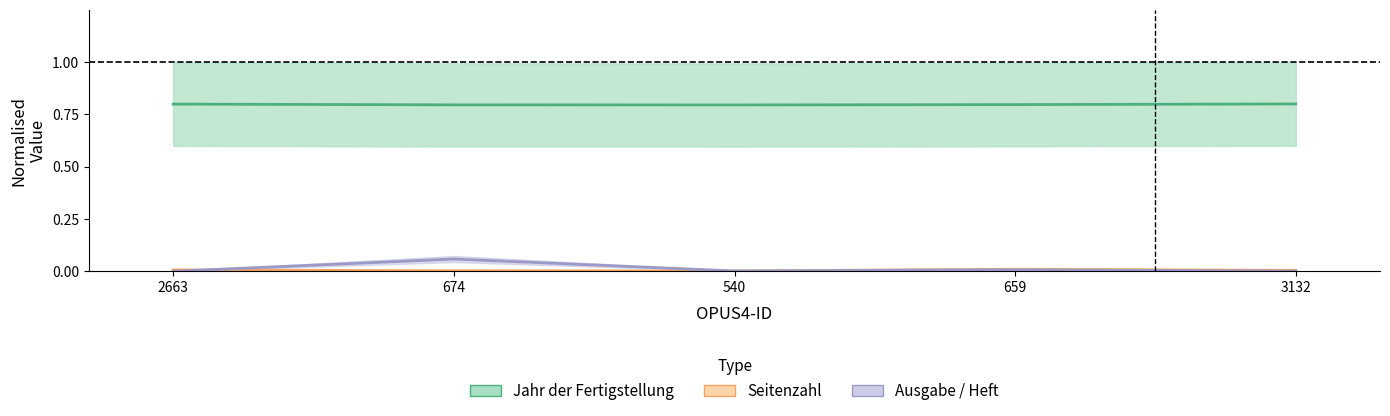

Which category has the highest value in the Seitenzahl series?

659